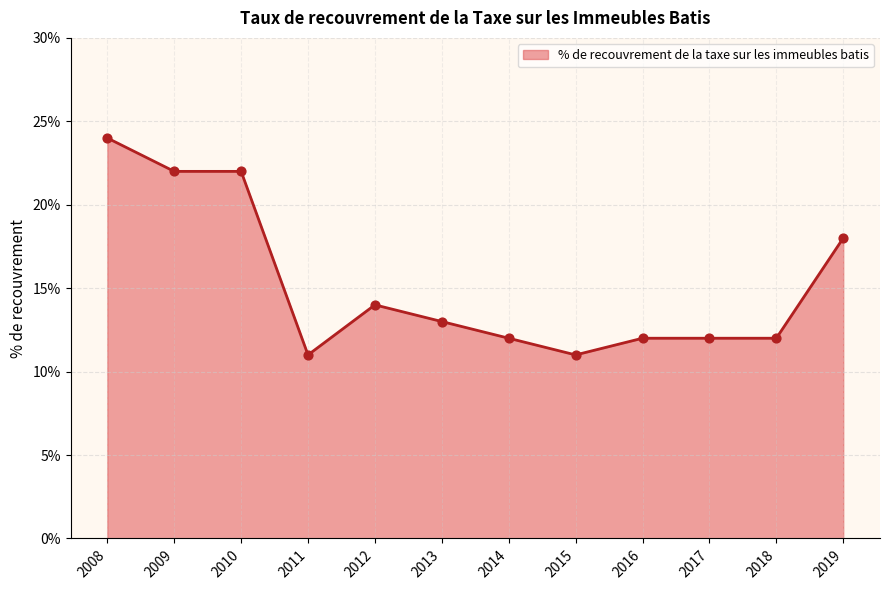

Between 2017 and 2019, which is larger?

2019